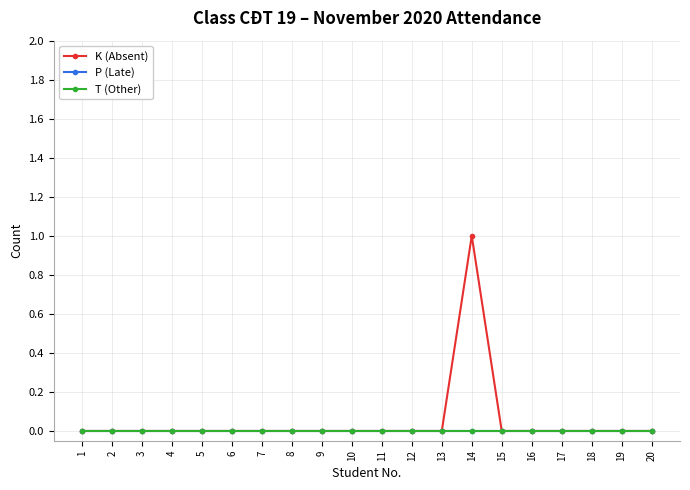

Reading left to right, what are all the values shown in this chart?

K (Absent): 1=0	2=0	3=0	4=0	5=0	6=0	7=0	8=0	9=0	10=0	11=0	12=0	13=0	14=1	15=0	16=0	17=0	18=0	19=0	20=0
P (Late): 1=0	2=0	3=0	4=0	5=0	6=0	7=0	8=0	9=0	10=0	11=0	12=0	13=0	14=0	15=0	16=0	17=0	18=0	19=0	20=0
T (Other): 1=0	2=0	3=0	4=0	5=0	6=0	7=0	8=0	9=0	10=0	11=0	12=0	13=0	14=0	15=0	16=0	17=0	18=0	19=0	20=0